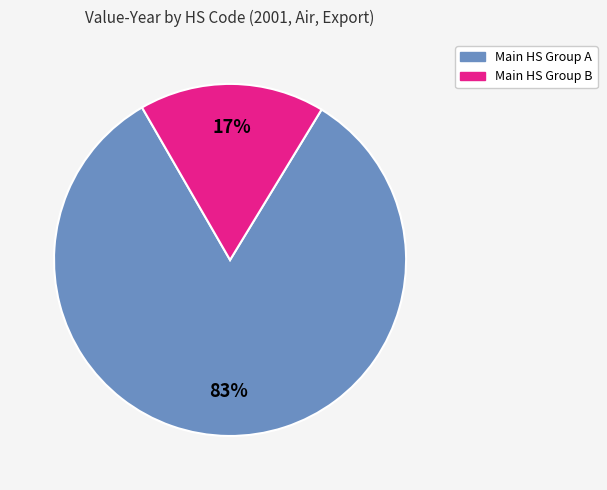

Does any single category account for the majority?

Yes